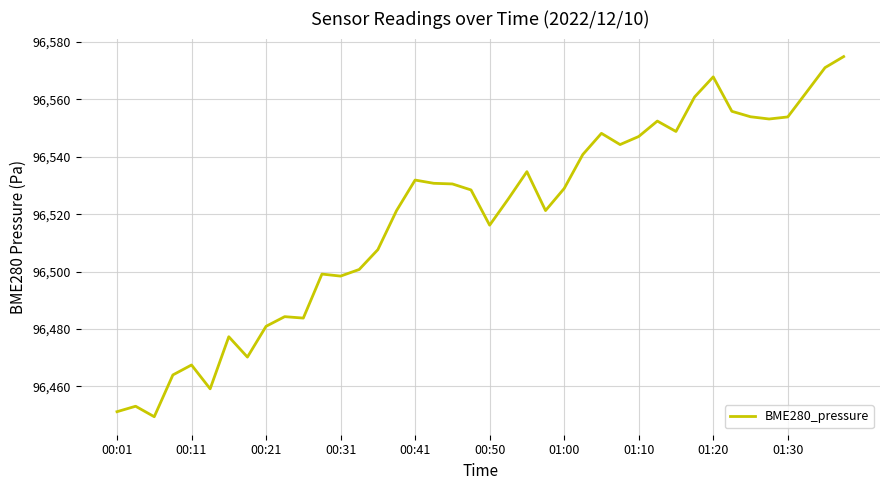

What is the difference between the maximum and minimum values?

125.5